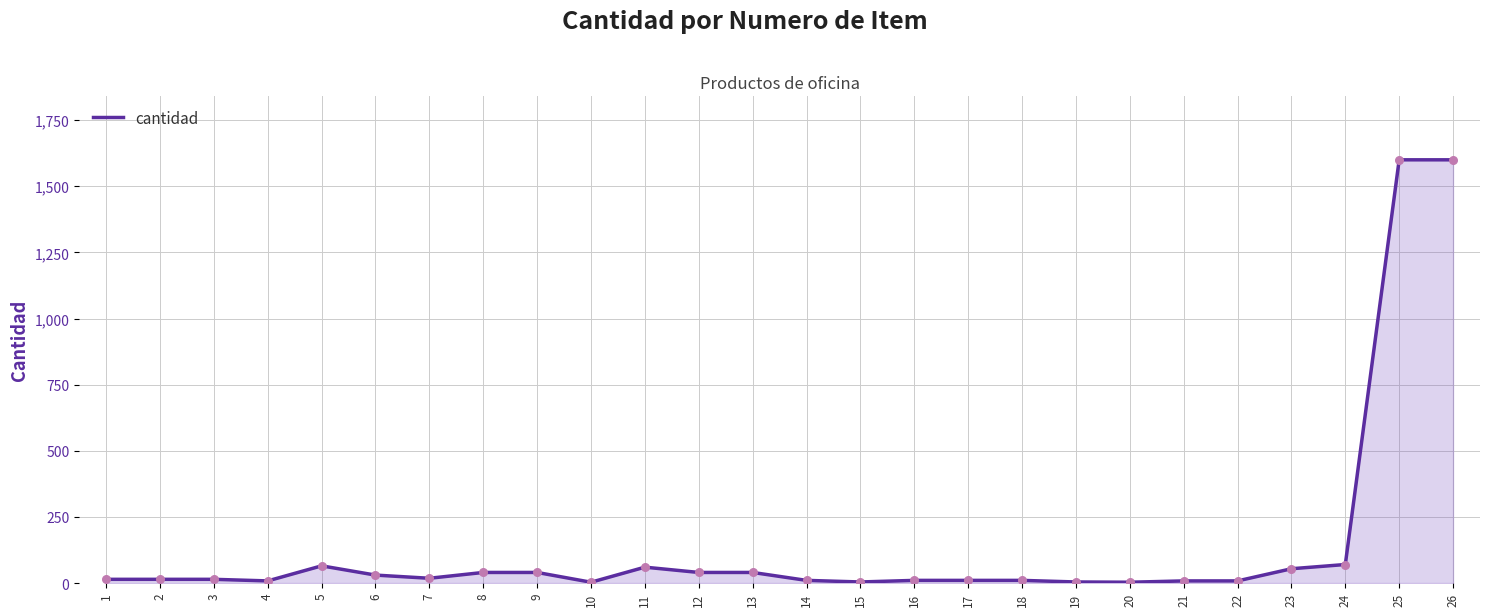

What is the change in value from 1 to 22?

-6